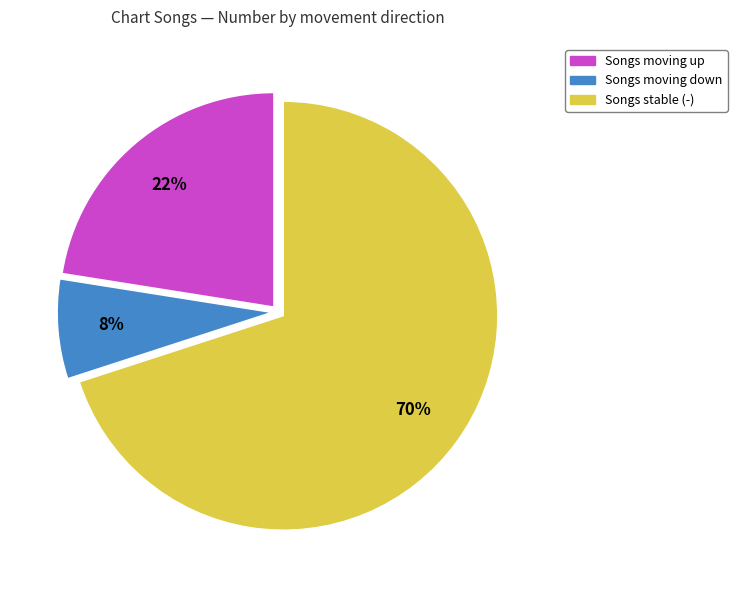

How many segments does this pie chart have?

3